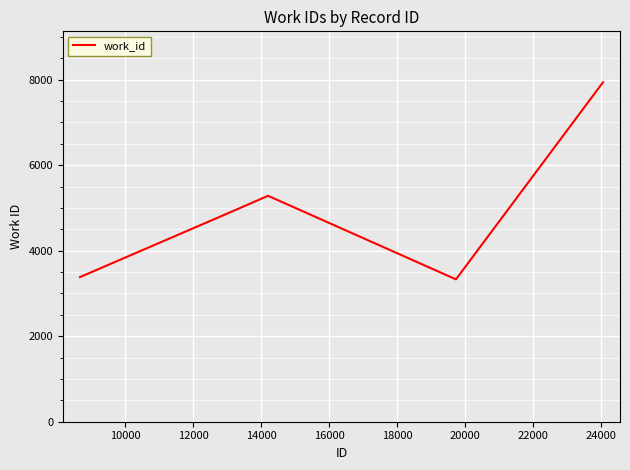

What is the smallest value displayed?

3330